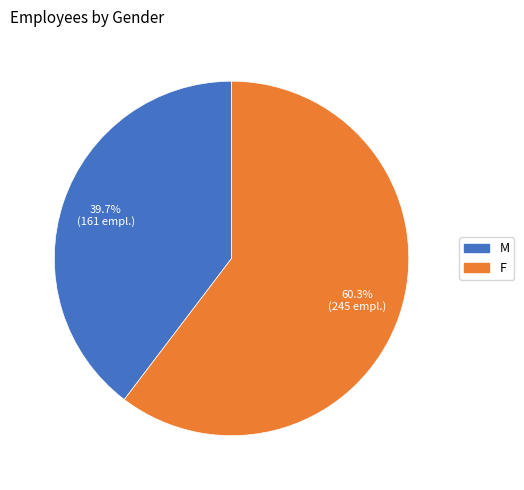

Which category has the biggest portion of the pie?

F